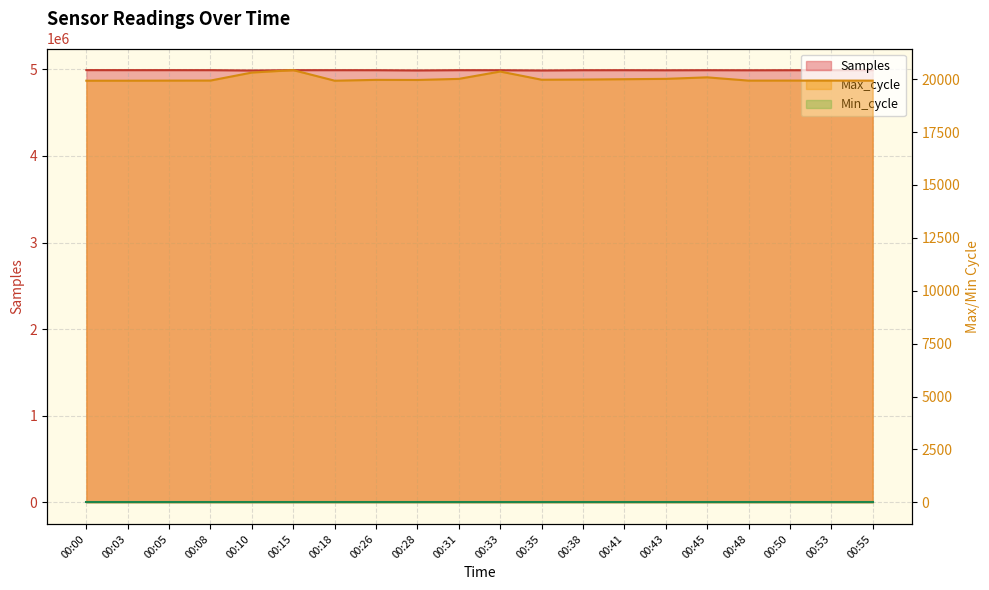

True or false: Max_cycle and Samples intersect in this chart.

False